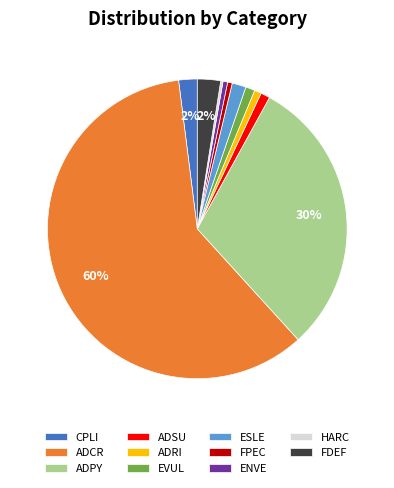

Which slice is the largest?

ADCR